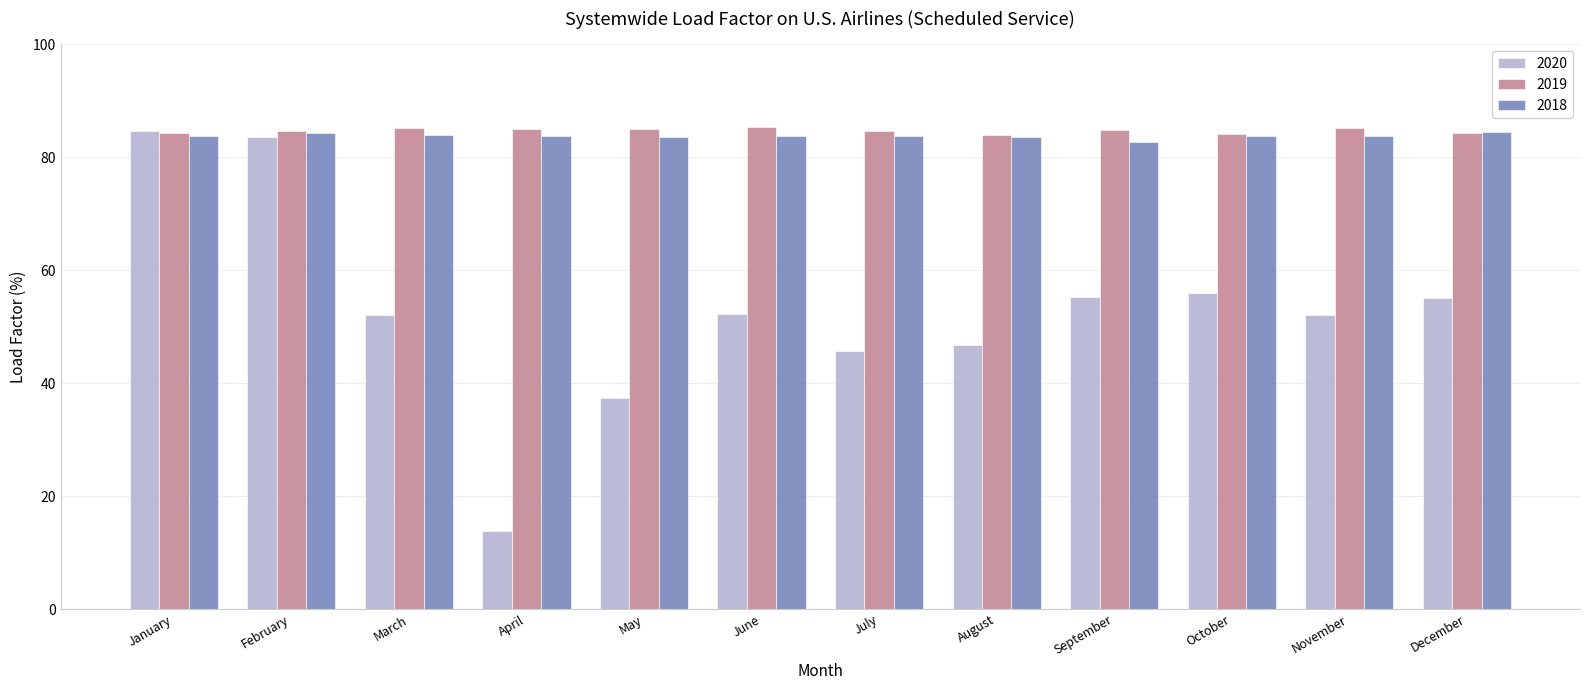

The value of 2018 at December is 124.6. True or false?

False